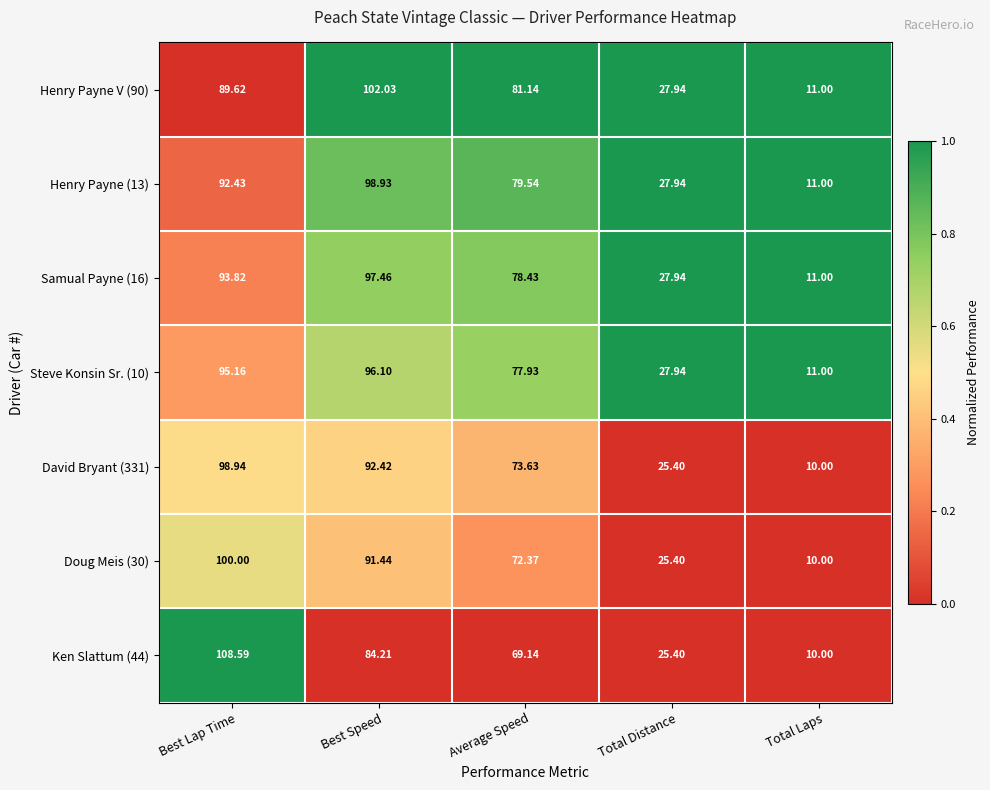

Which series has the largest total across all categories?

Henry Payne V (90)